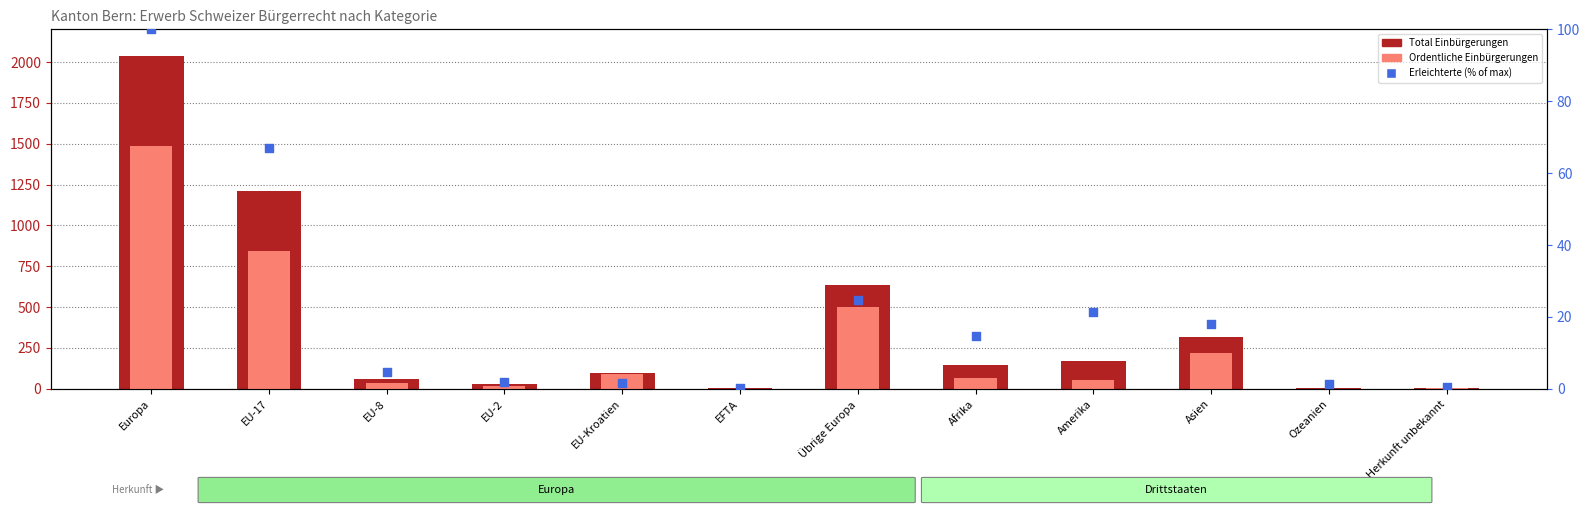

Which series contains the lowest Y value?

Ordentliche Einbürgerungen